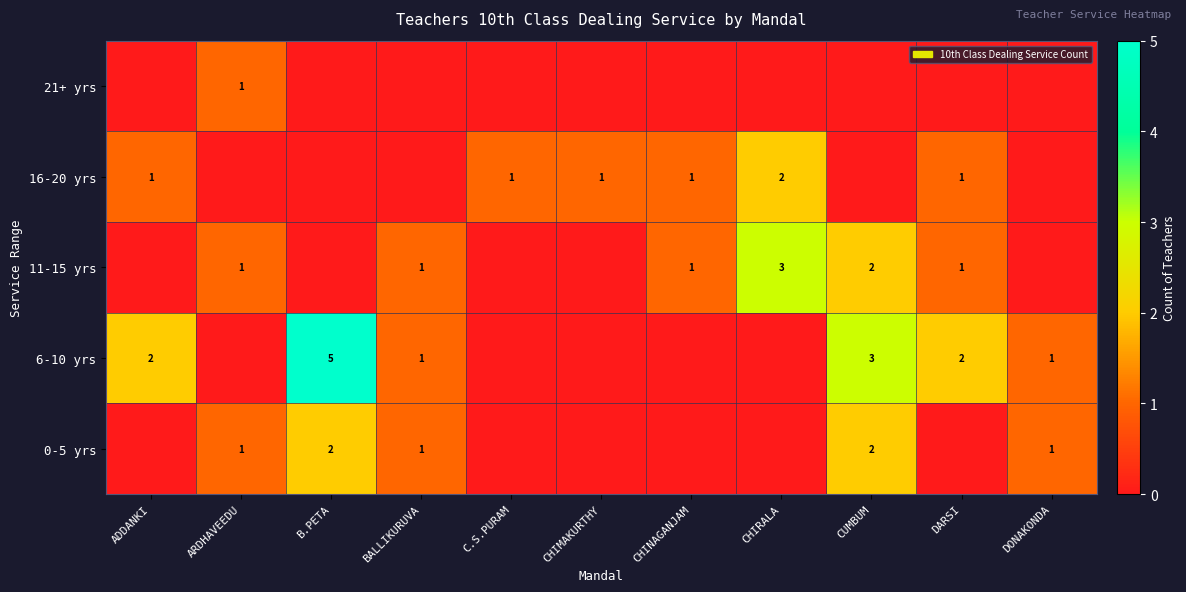

At how many categories does at least one series exceed 1?

5